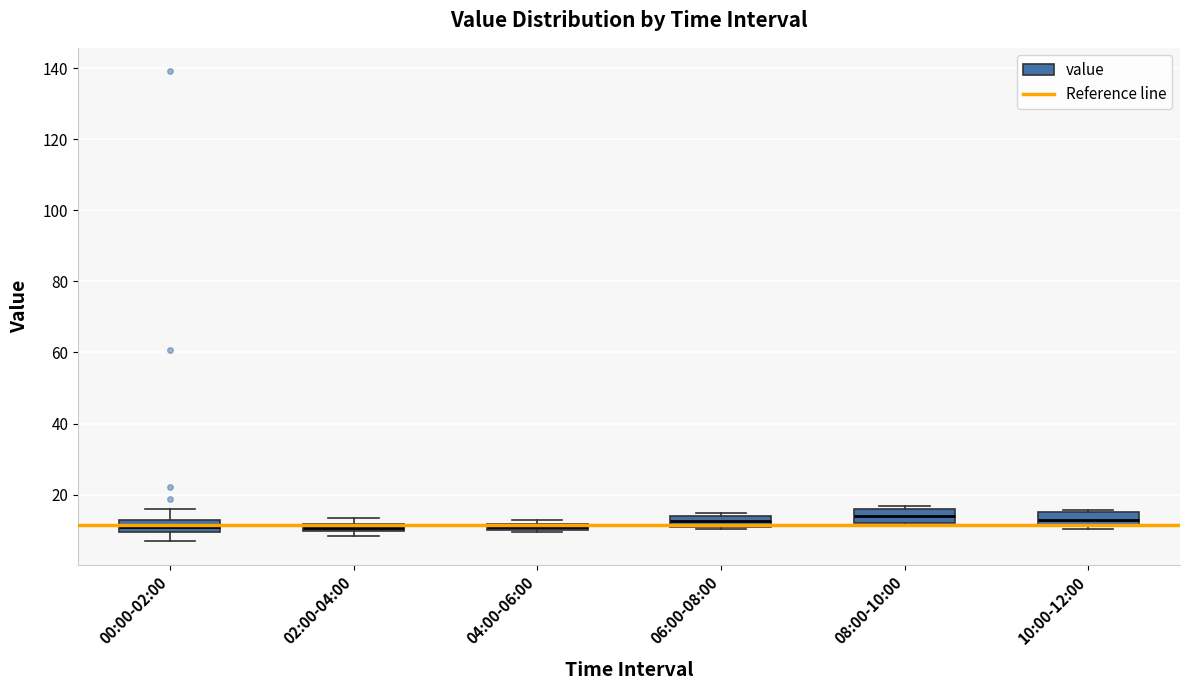

Where is the upper edge of the box for 02:00-04:00 on the y-axis? The values are not printed on the chart, so give them approximately, as read against the axis.

12